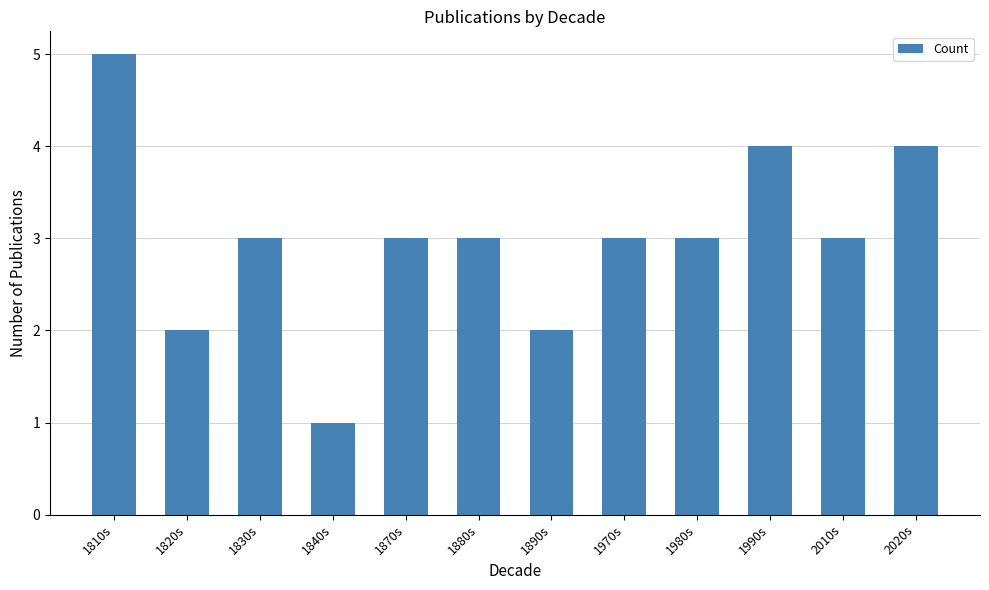

The value at 1970s is 3. True or false?

True